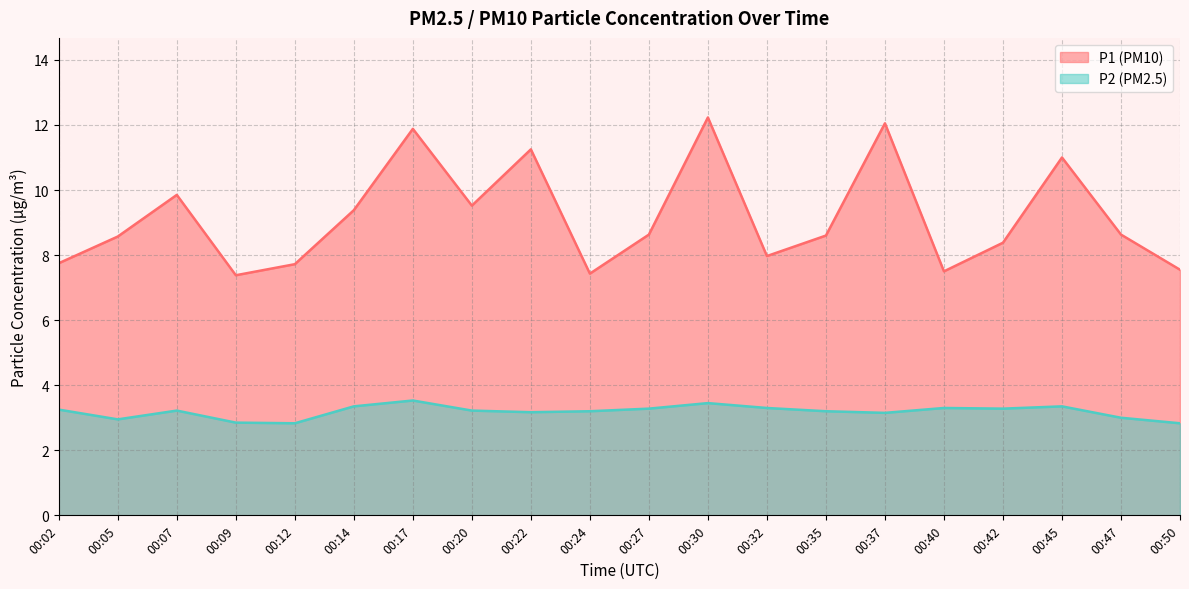

What is the average value of the P2 series?

3.2